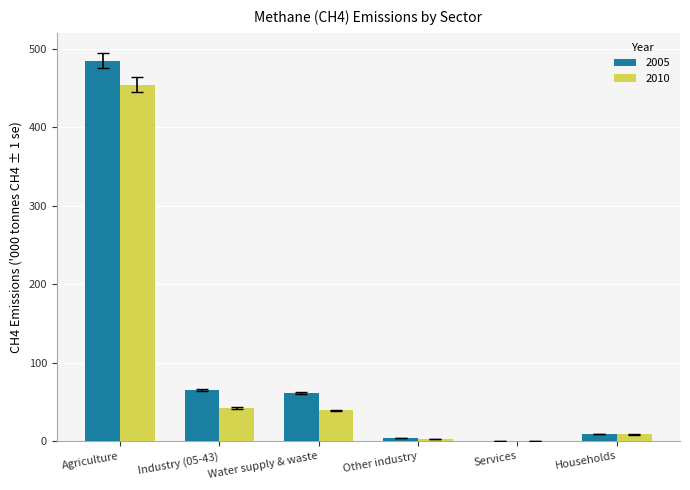

Which series has the widest spread of values?

2005